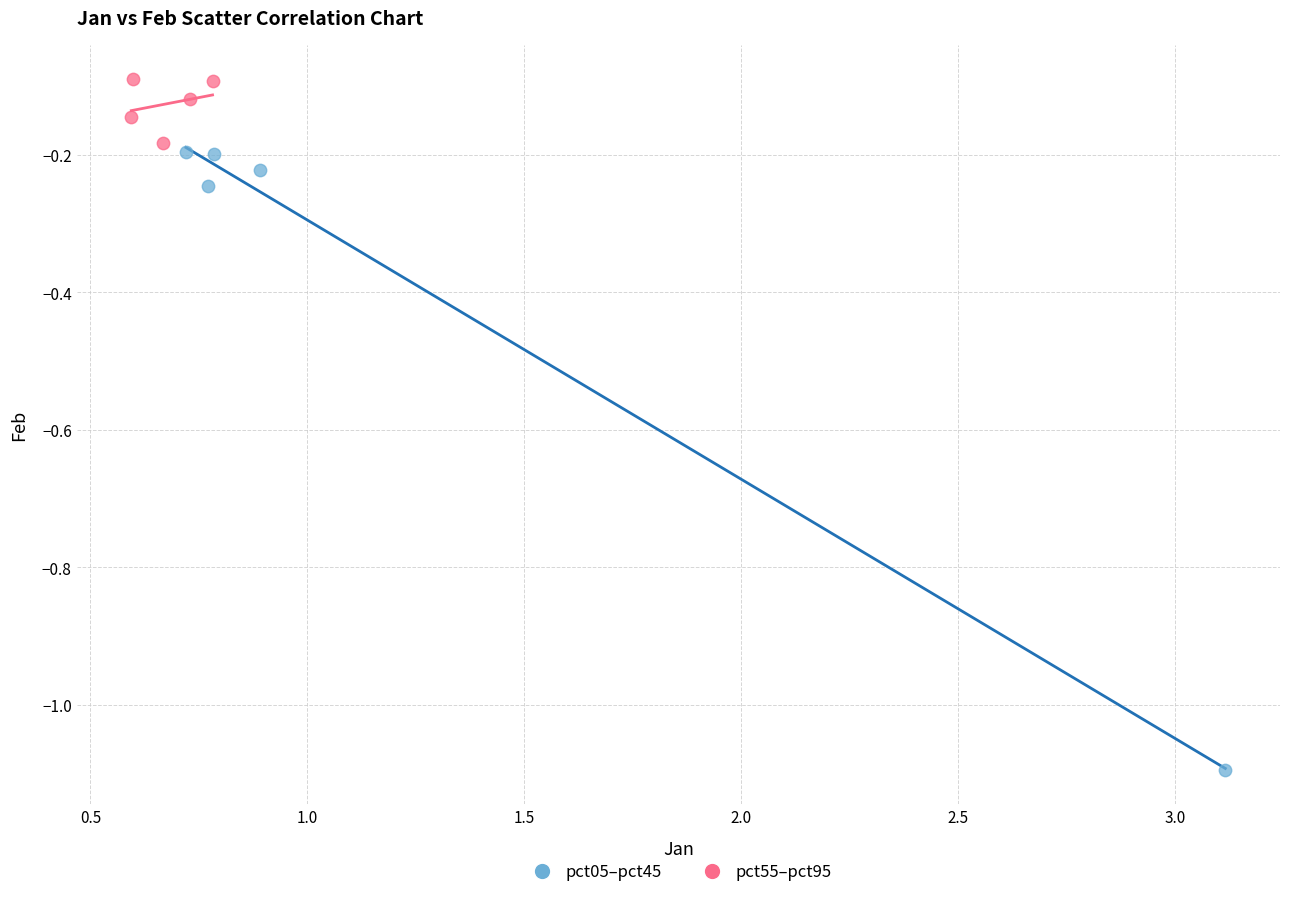

Which series reaches the minimum Y coordinate?

pct05–pct45